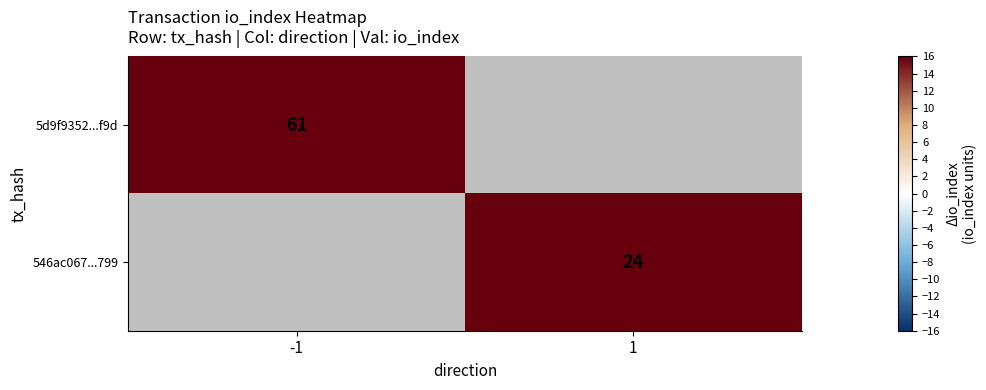

The 546ac067...799 series shows 24 at 1. True or false?

True